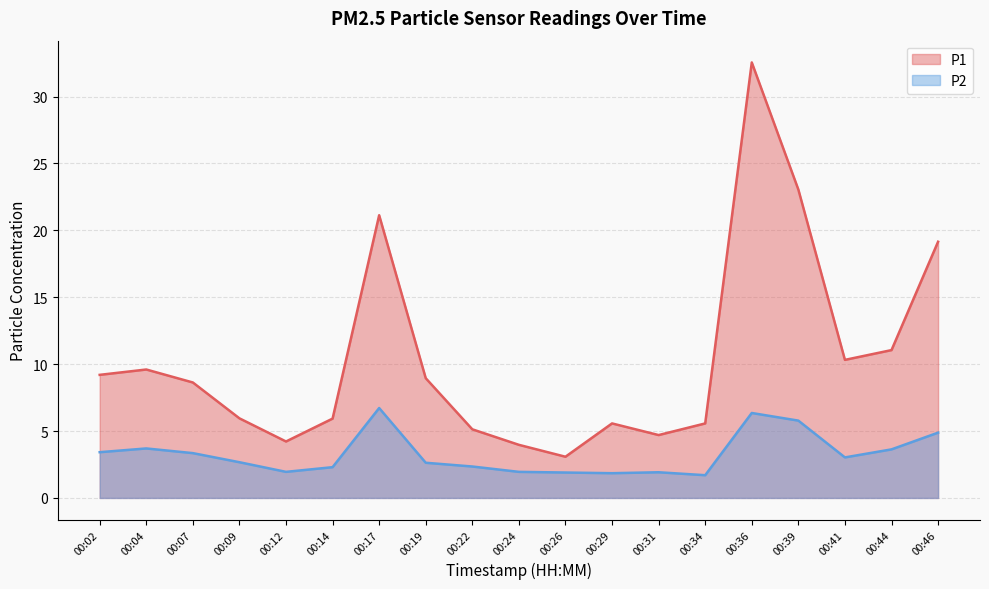

What is the average value of the P2 series?

3.3